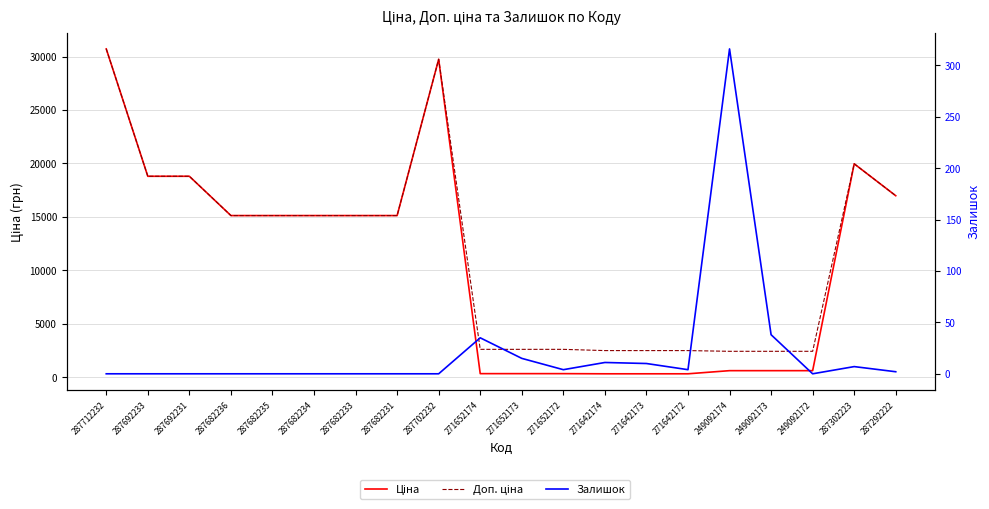

At which category does Залишок reach its first local valley?

271652172